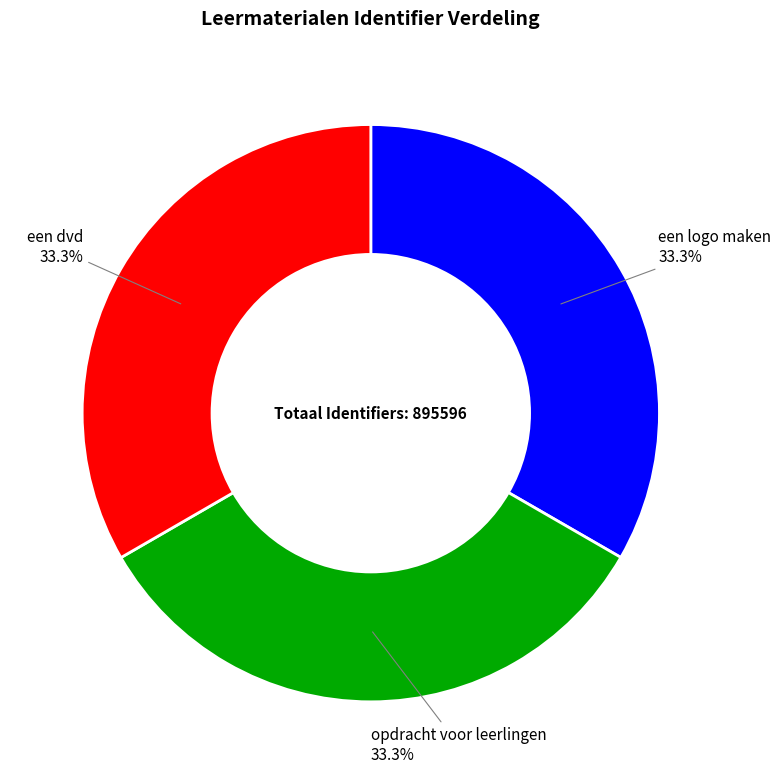

Does any single category account for the majority?

No